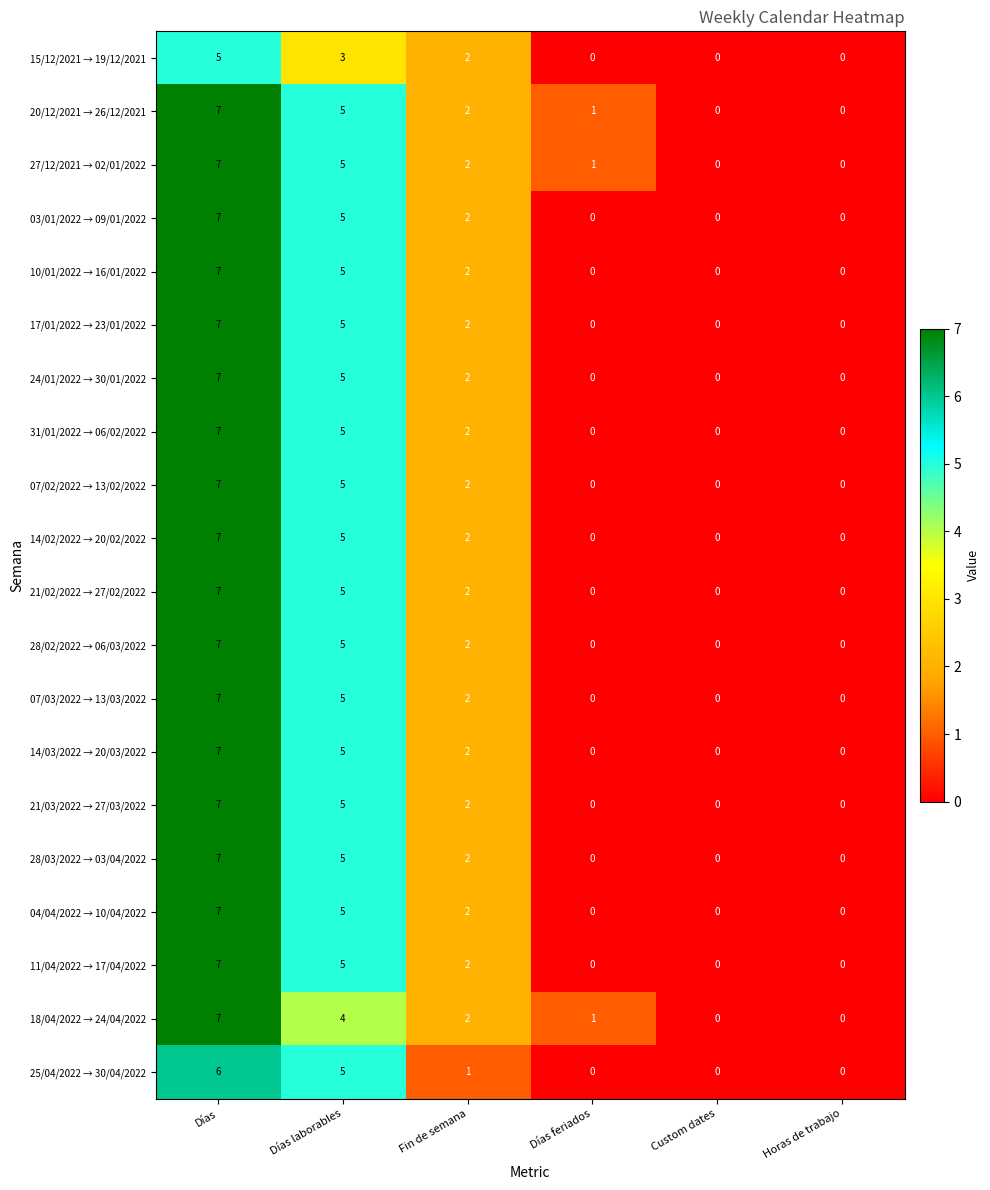

What is the total value across all series at Días laborables?

97